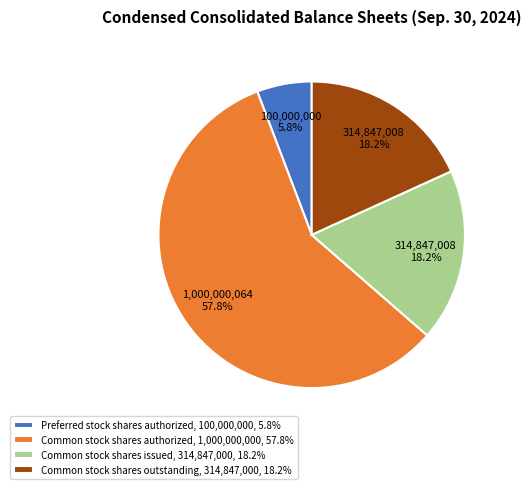

Is the sum of Common stock shares authorized, 1,000,000,000, 57.8% and Preferred stock shares authorized, 100,000,000, 5.8% greater than half?

Yes